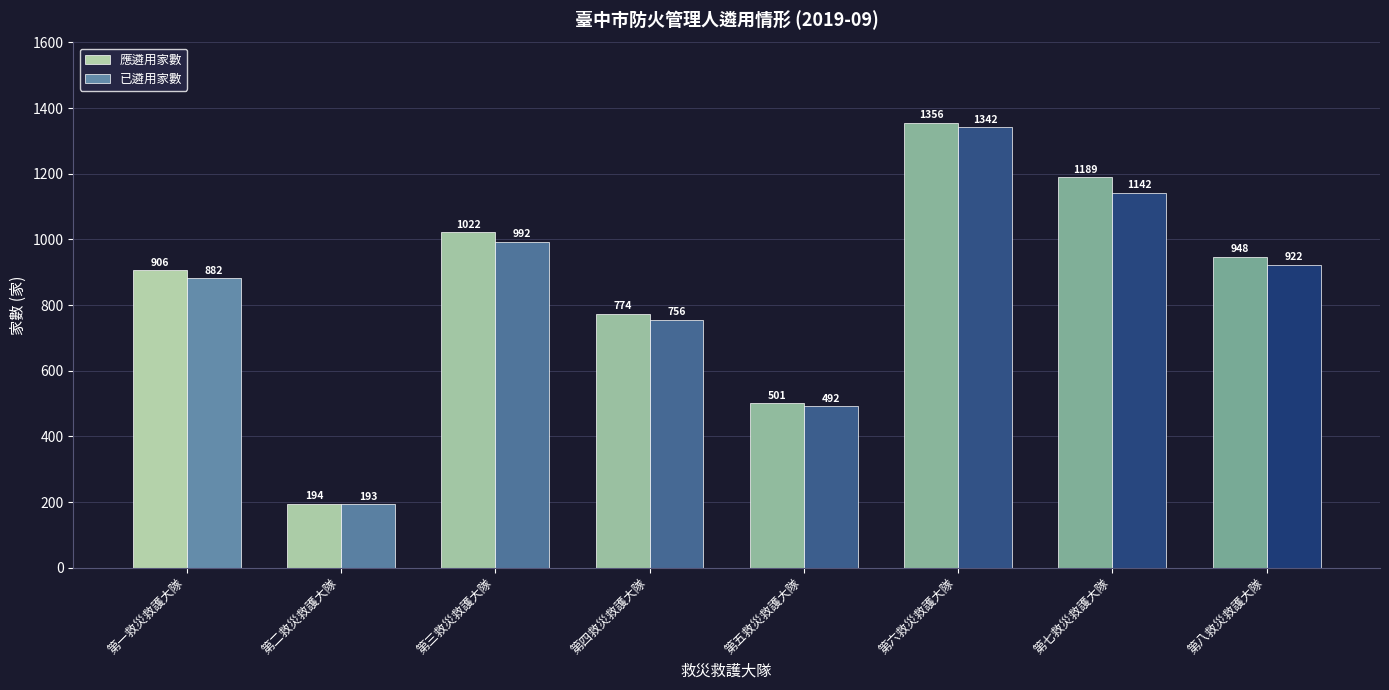

The value of 應遴用家數 at 第七救災救護大隊 is 294. True or false?

False